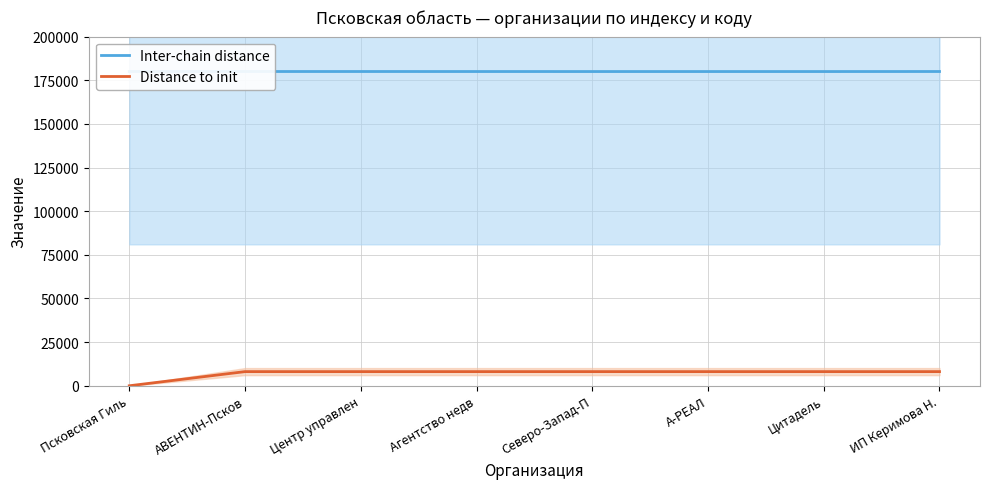

The value of Distance to init at Агентство недв is 8112. True or false?

True